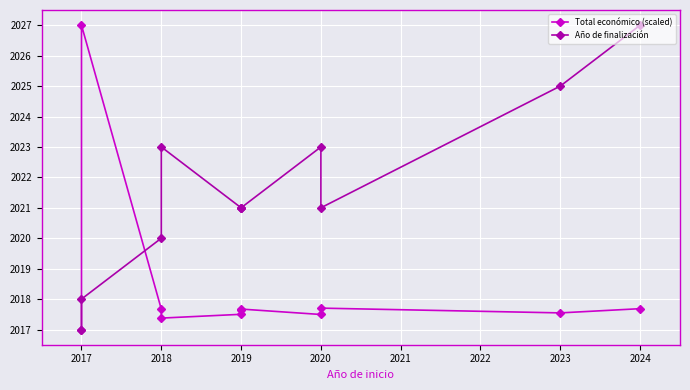

What value does the Año de finalización series have at 2017?

2018.0